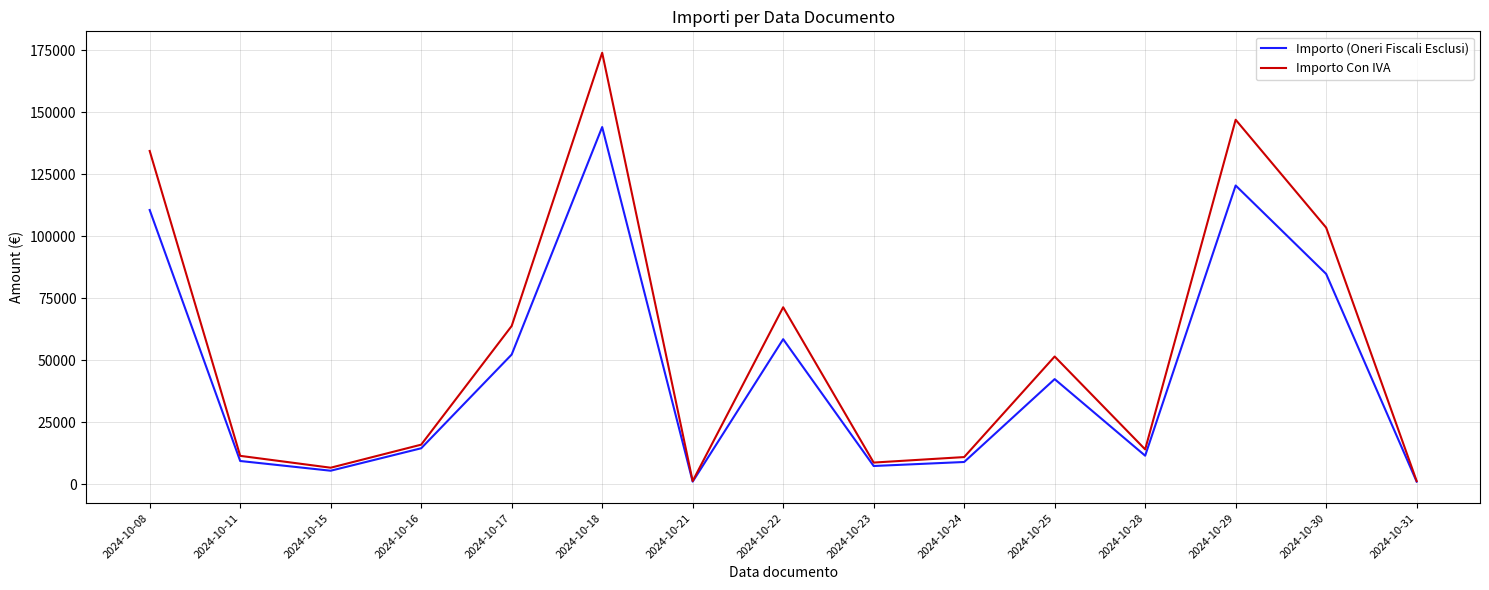

What is the lowest value of the Importo (Oneri Fiscali Esclusi) series?

1100.0